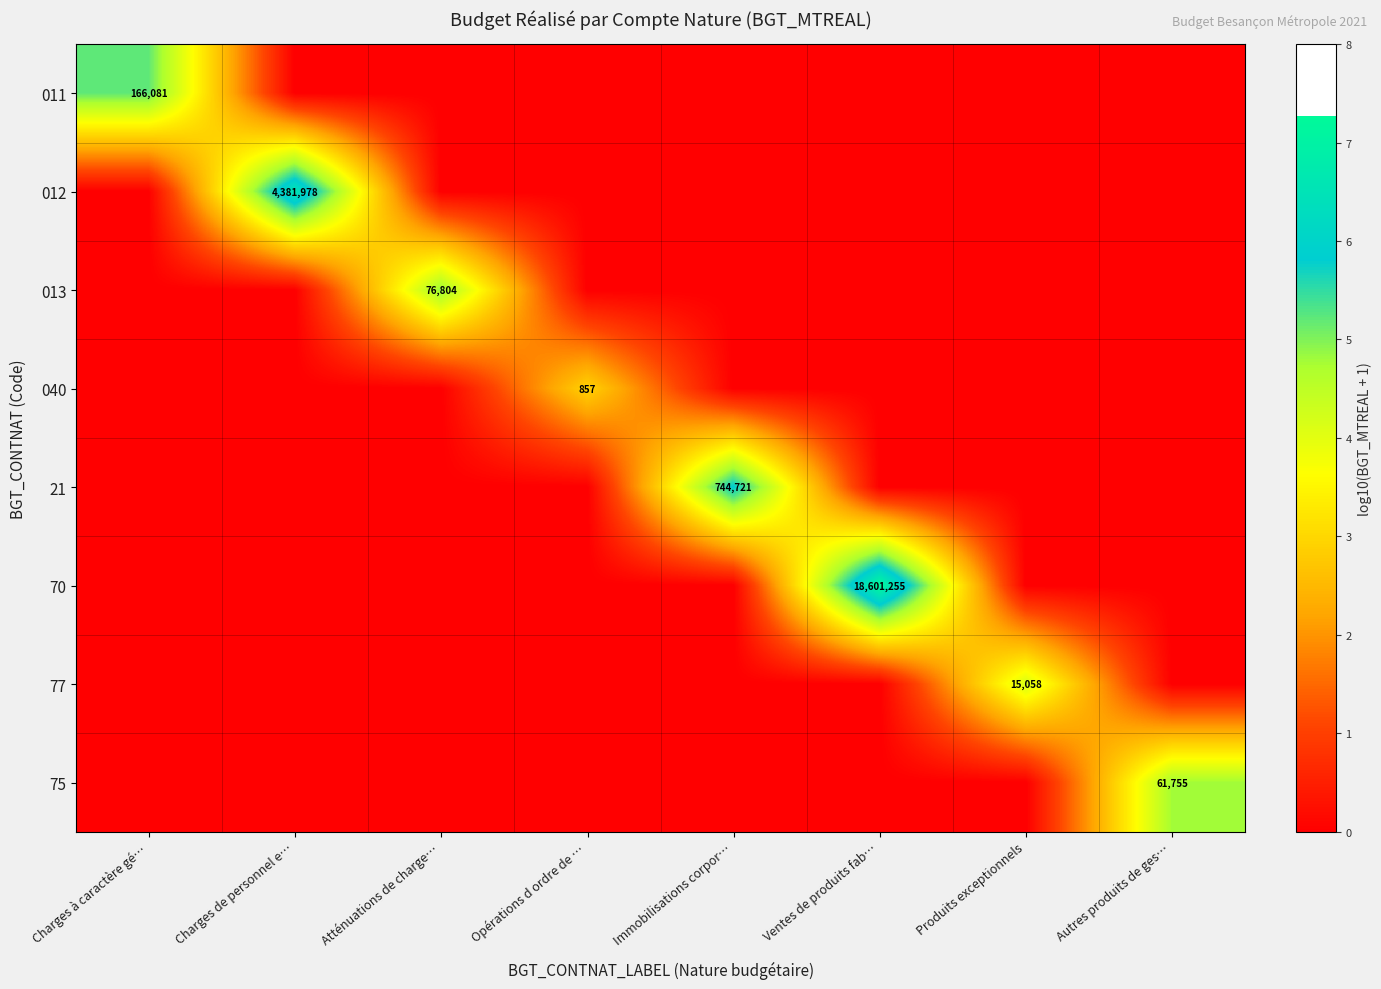

How many 75 values are between 0 and 1?

7